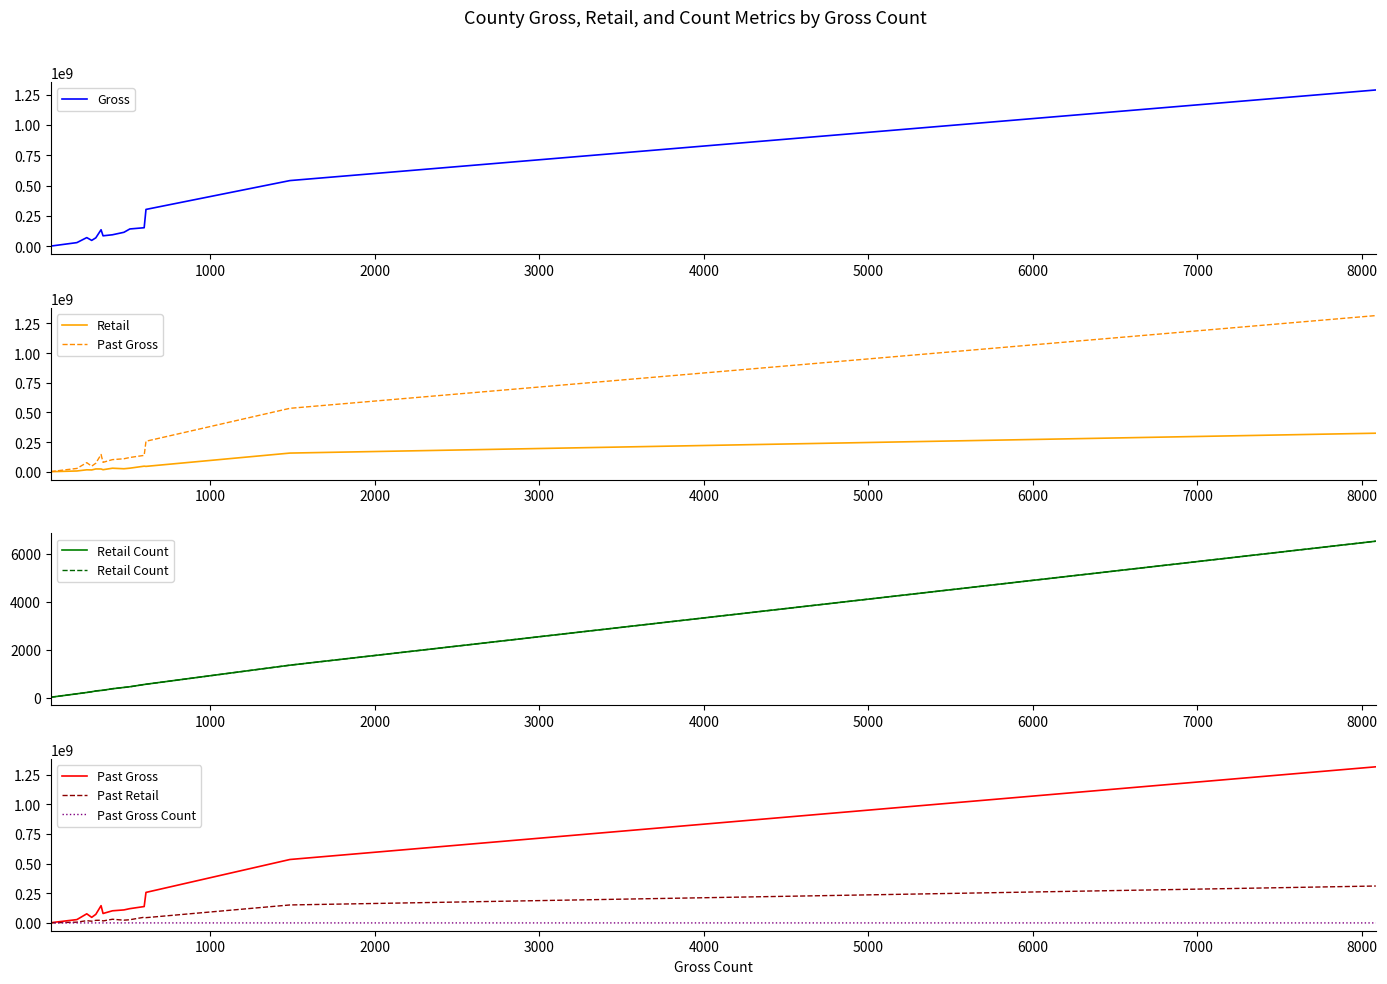

What is the average value of the Retail Count series?

797.3